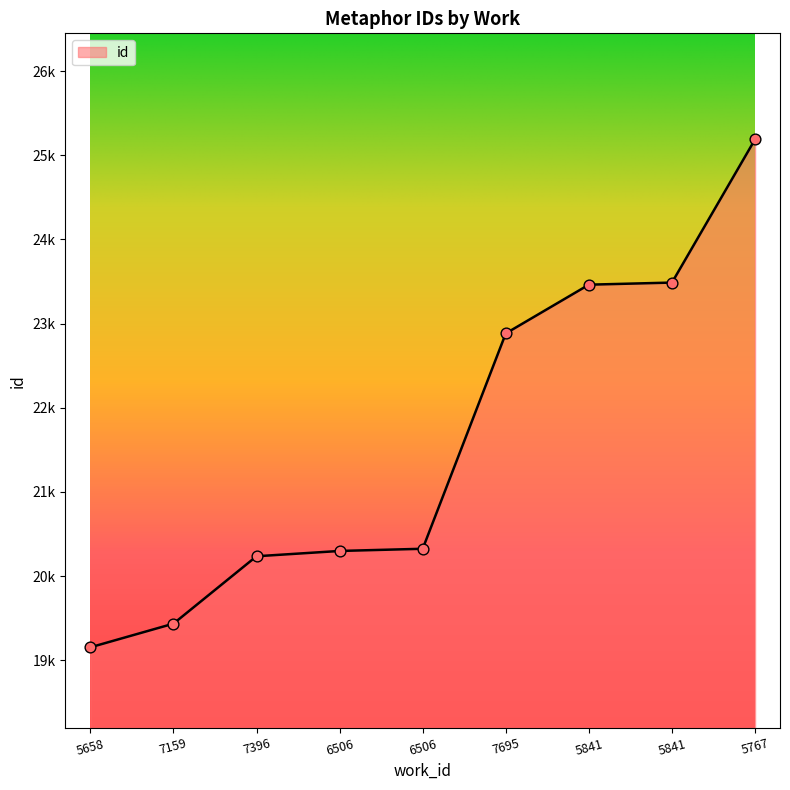

Is this an area chart (filled region under the line)?

Yes